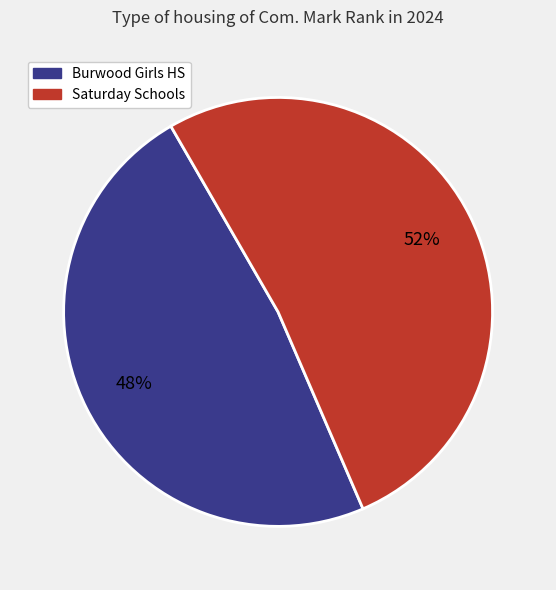

To the nearest percent, what is the difference between the largest and smallest slice percentages?

4%